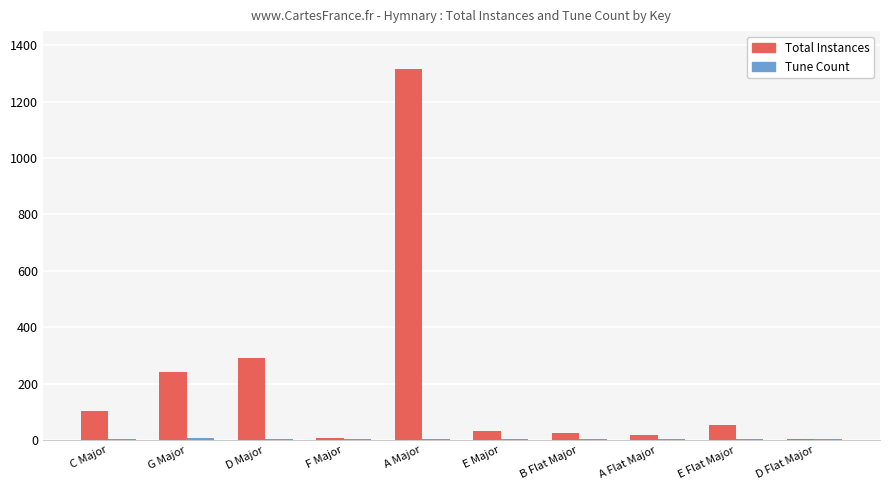

Which series has the largest range (max minus min)?

Total Instances